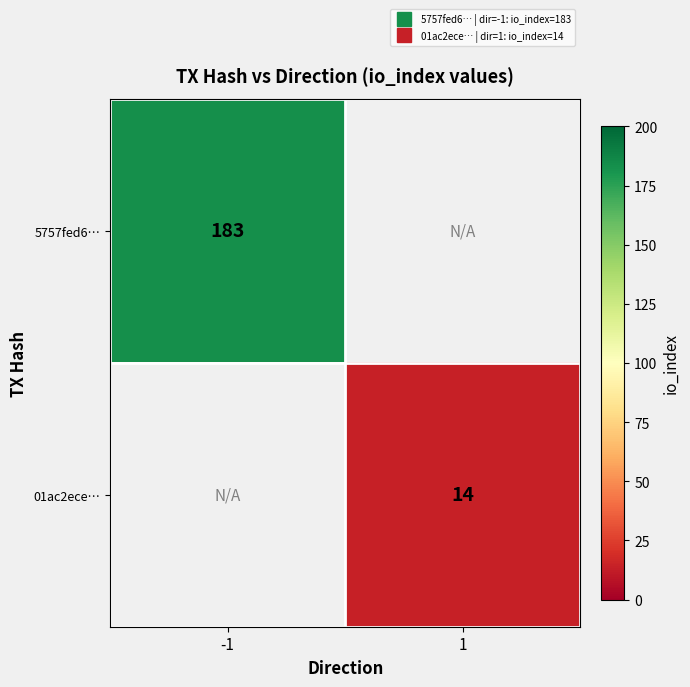

Is the value of 01ac2ece… at 1 greater than the value of 5757fed6… at 1?

No